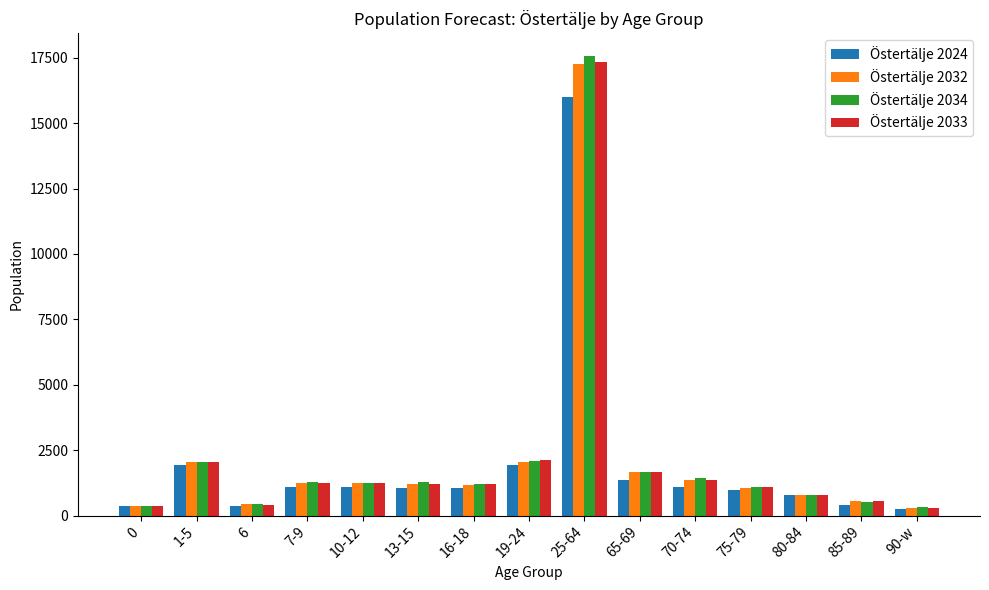

What is the difference between the second highest and second lowest values in the Östertälje 2032 series?

1675